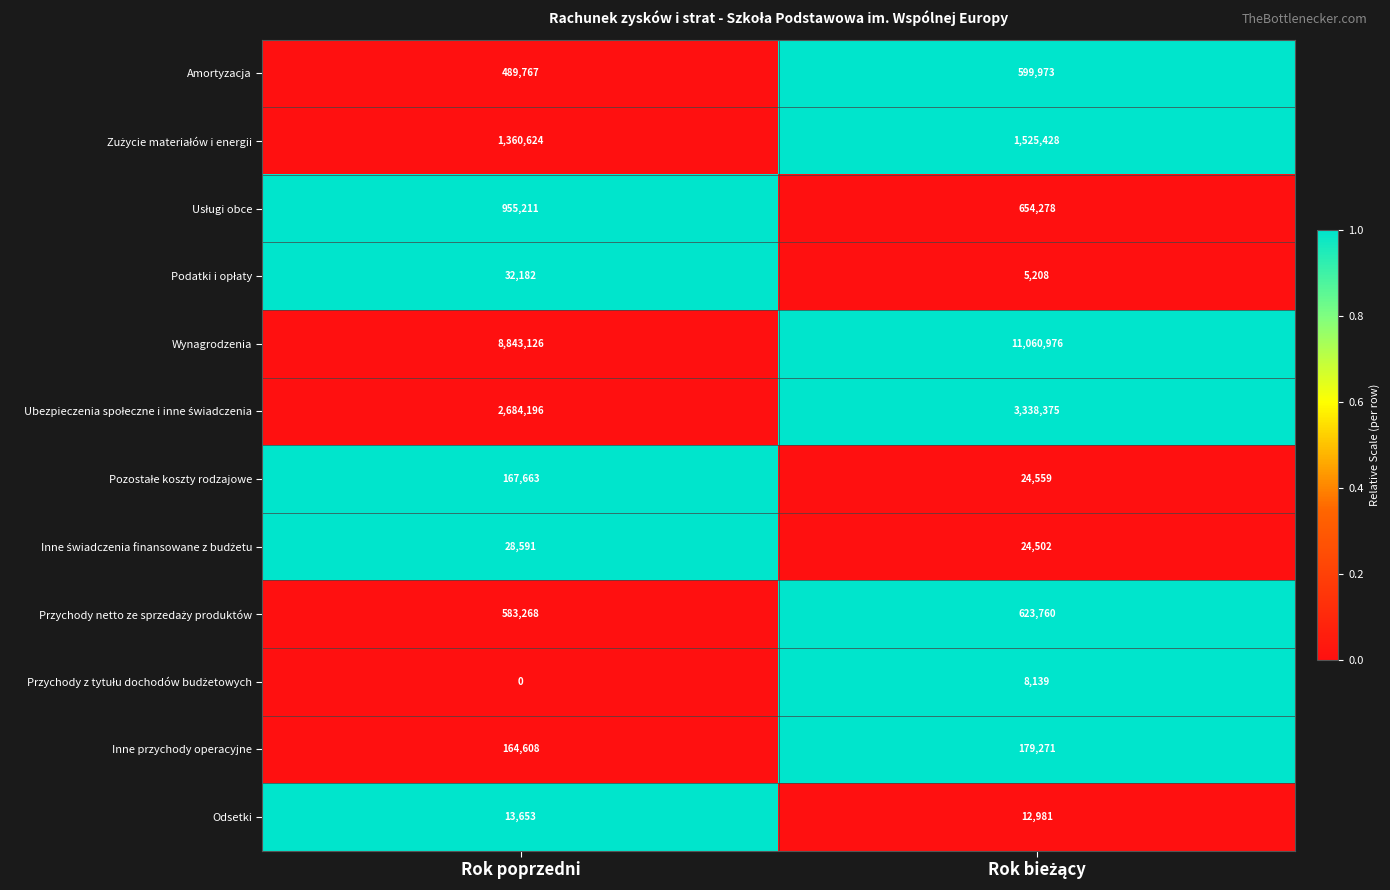

Which series has the largest total across all categories?

Wynagrodzenia